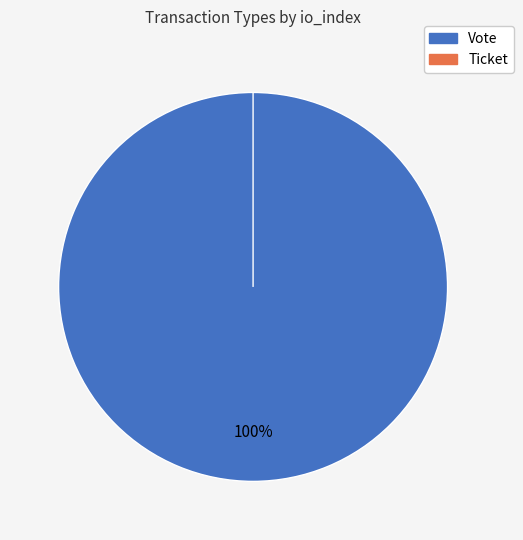

To the nearest percent, what percentage of the pie is Vote?

100%